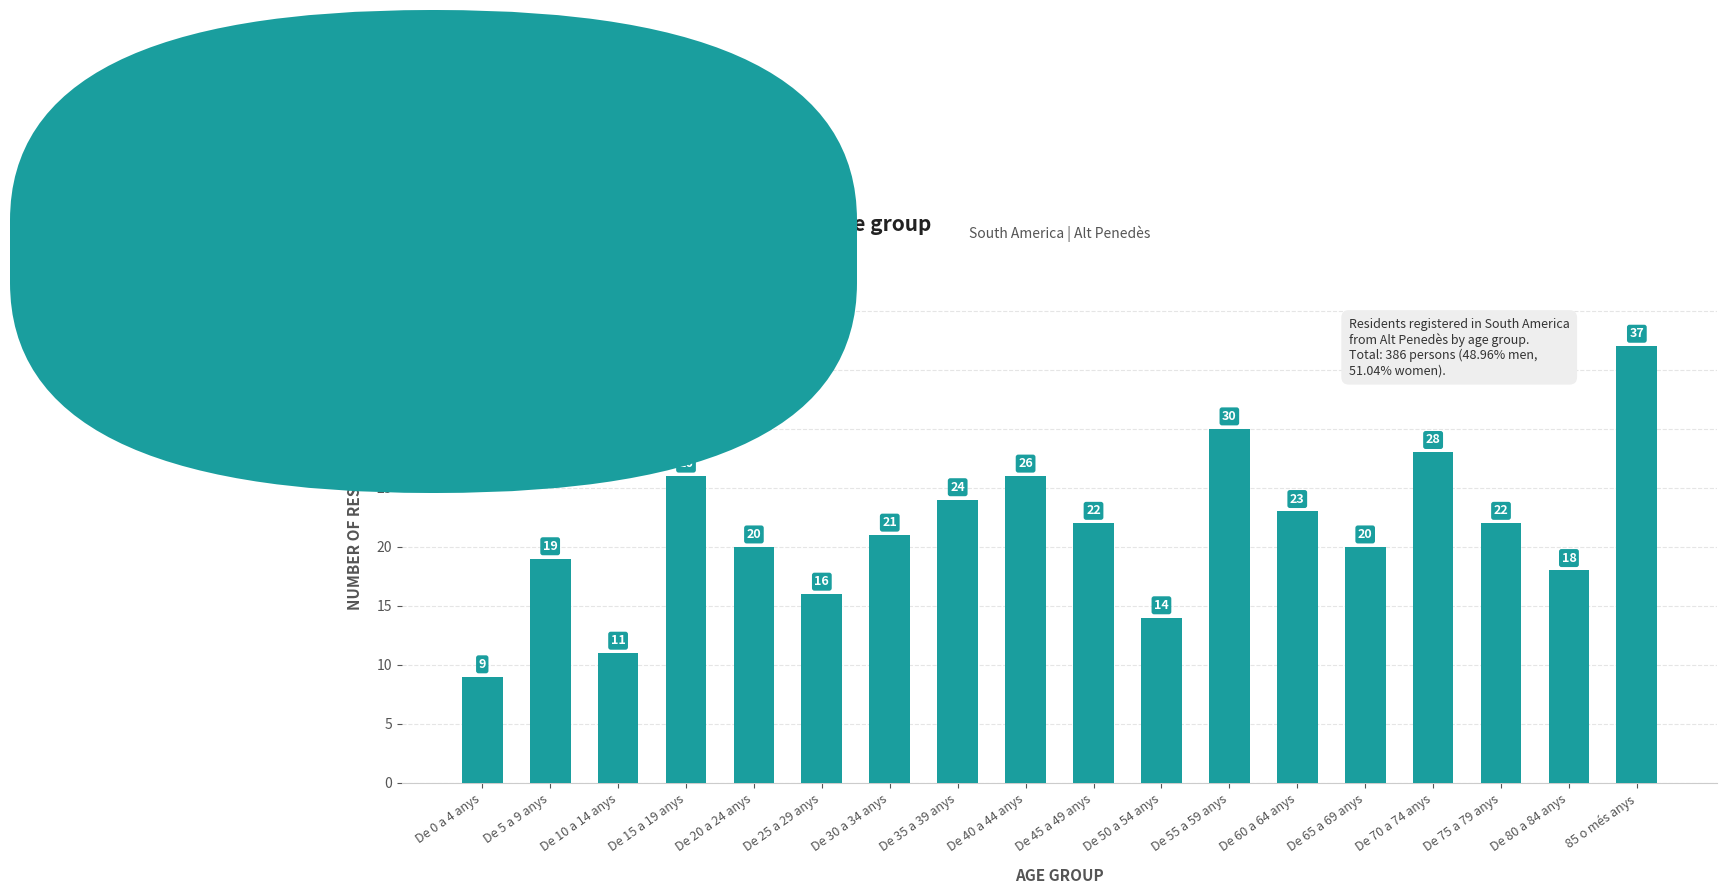

How many categories are shown in the chart?

18